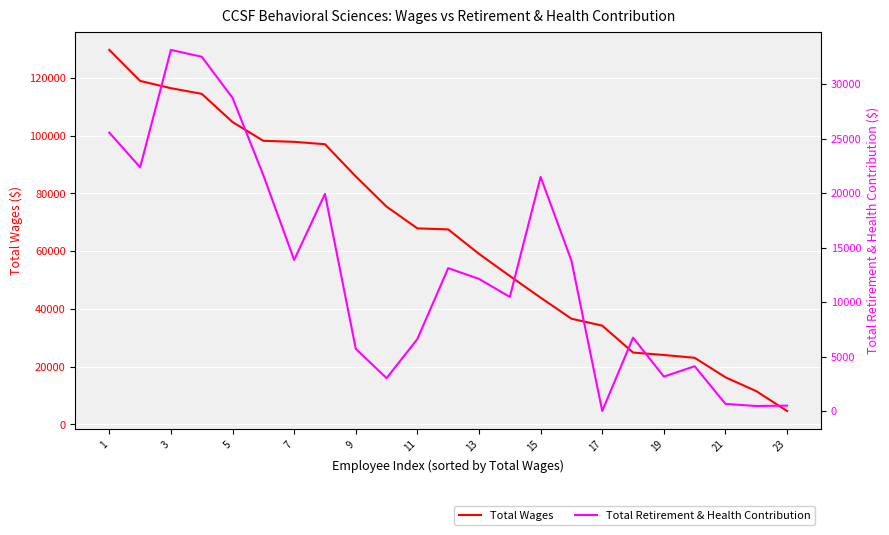

What is the lowest value of the Total Wages series?

4605